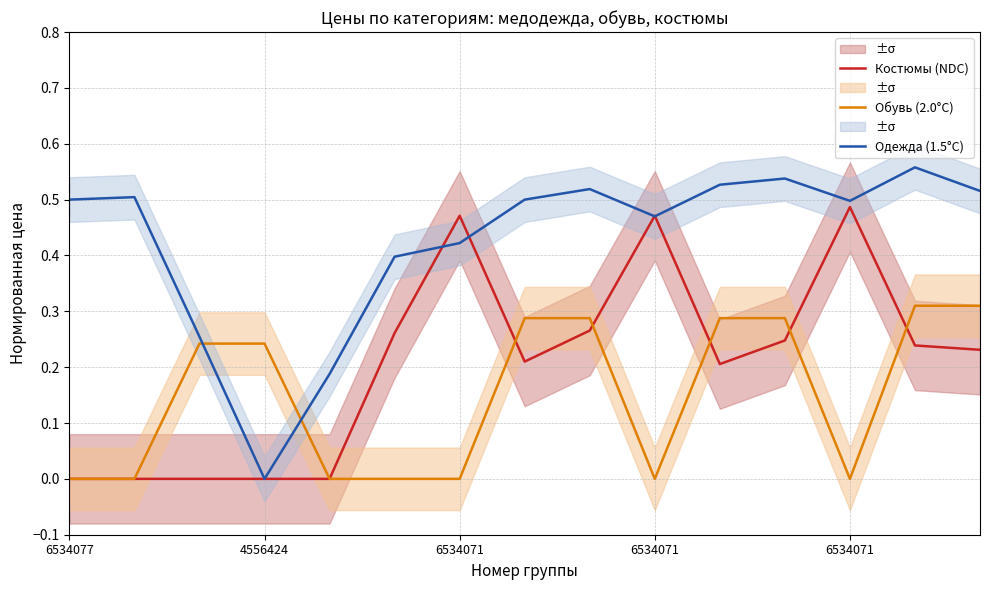

True or false: Костюмы (NDC) and Обувь (2.0°C) intersect in this chart.

True